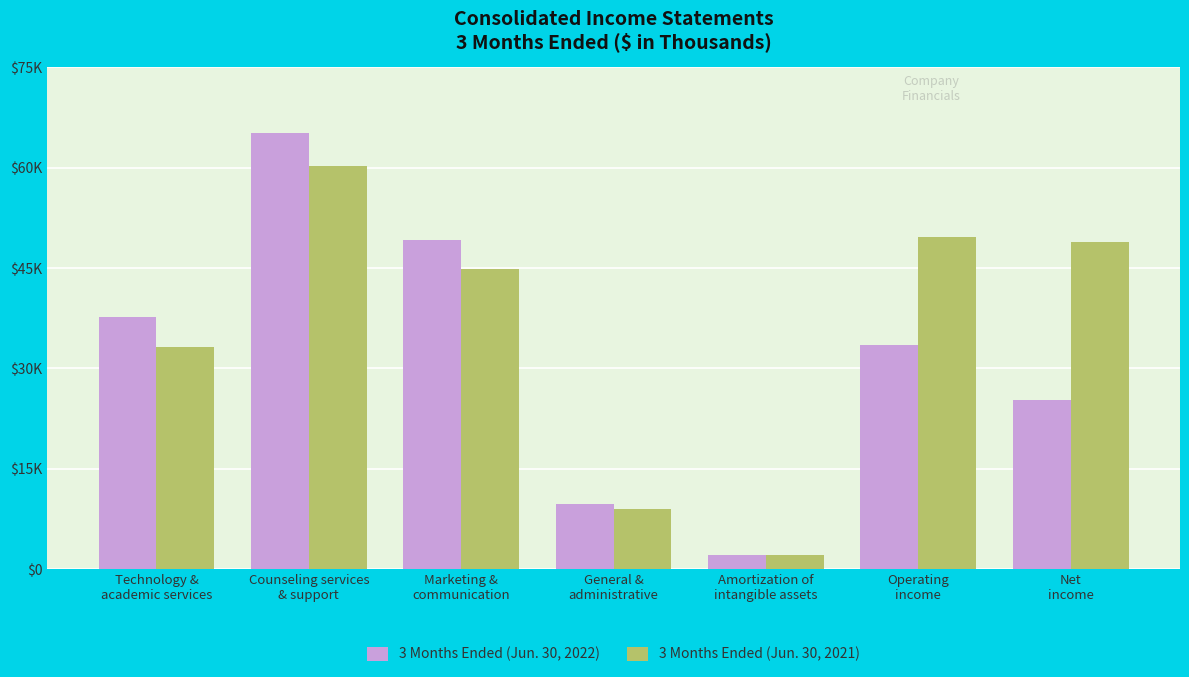

Does the chart contain stacked bars?

No